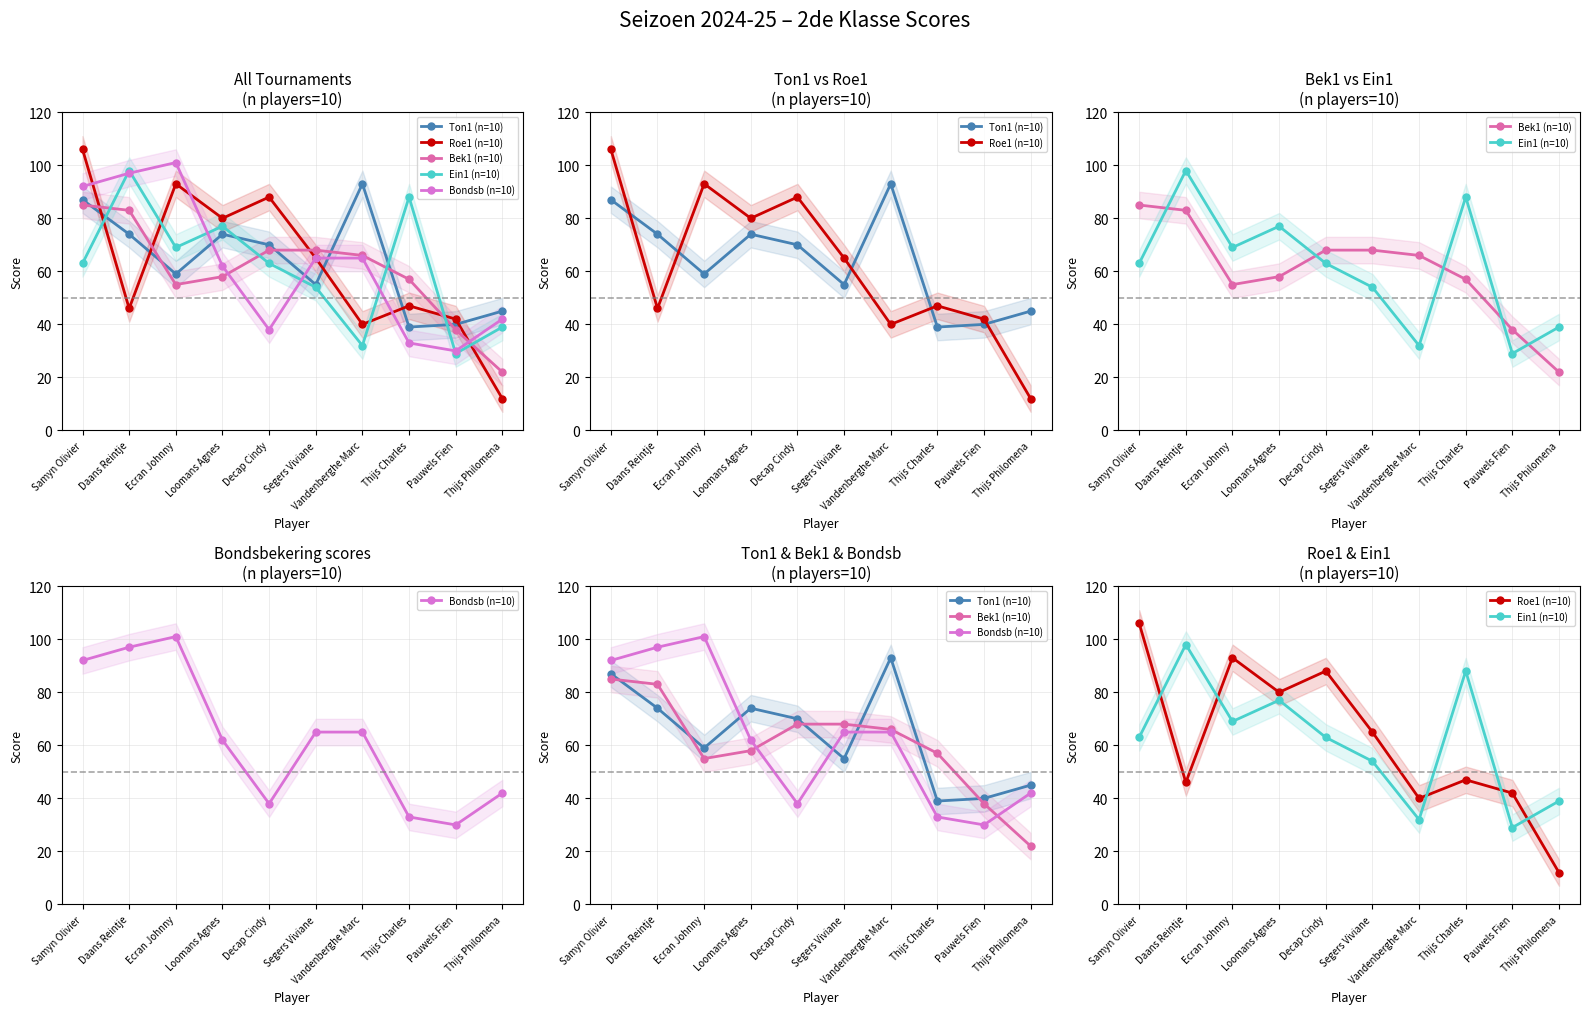

What are all the series names shown in the legend?

Ton1 (n=10), Roe1 (n=10), Bek1 (n=10), Ein1 (n=10), Bondsb (n=10)